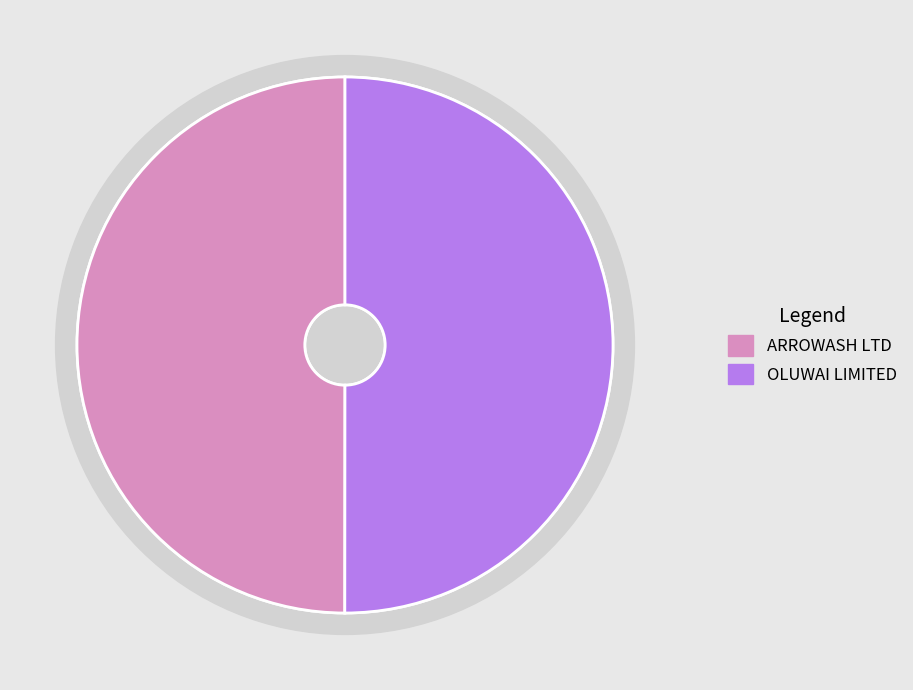

To the nearest percent, what portion does ARROWASH LTD represent?

50%